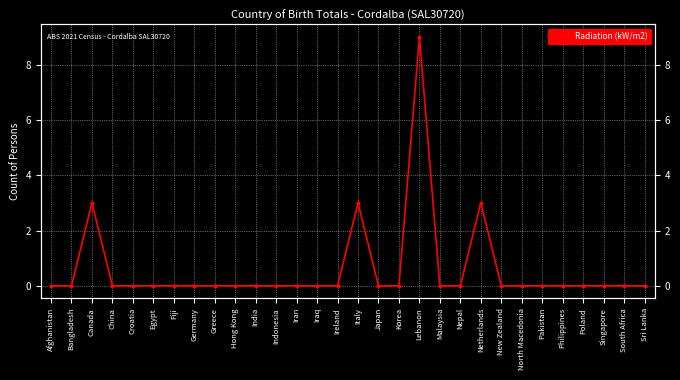

True or false: there are more than 0 points higher than both neighbors.

True